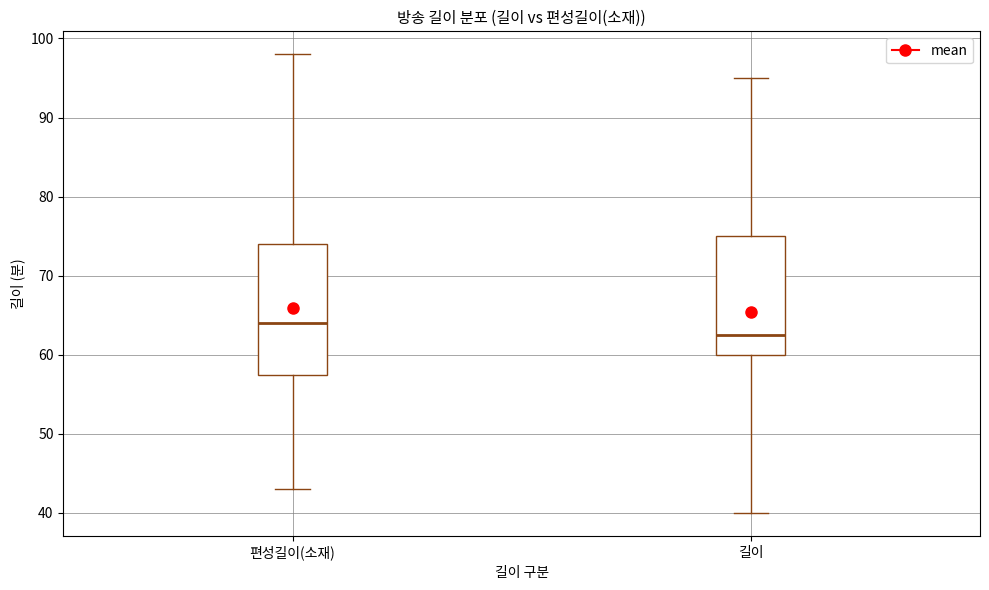

Reading left to right, read every box against the y-axis: the position of its median line, the range the box covers, and the ends of its whiskers. The values are not printed on the chart, so give them approximately, as read against the axis.

편성길이(소재): median 64, box 58 to 74, whiskers 43 to 98
길이: median 63, box 60 to 75, whiskers 40 to 95